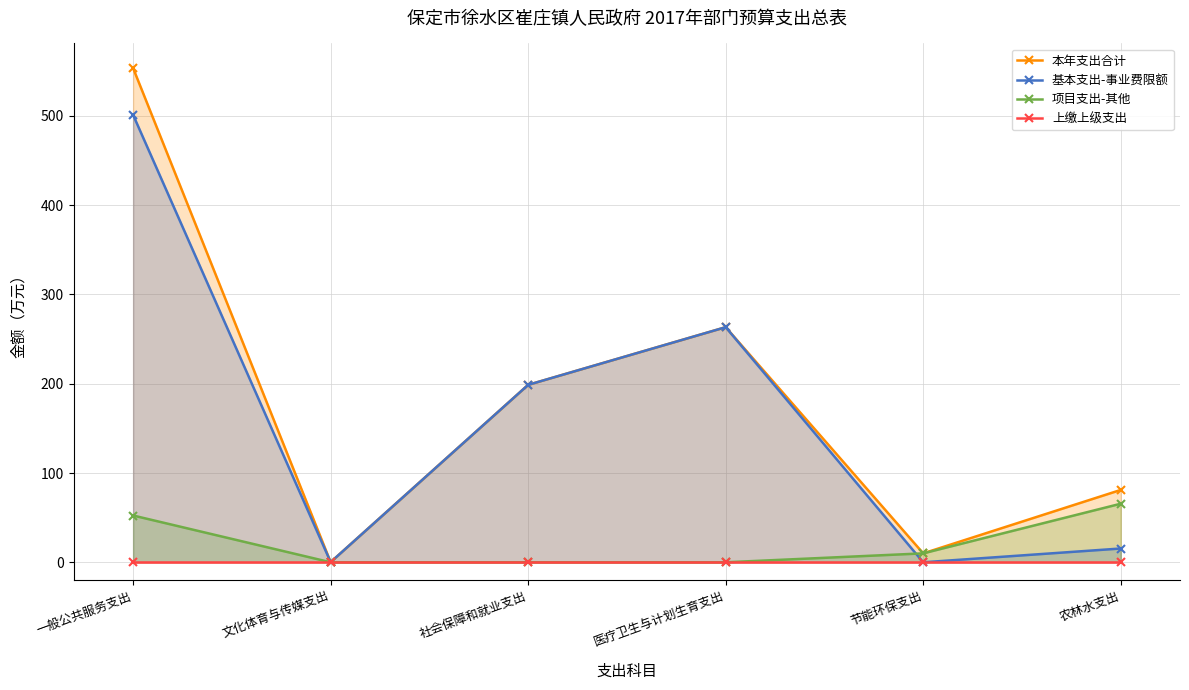

At which category is the sum across all series the highest?

一般公共服务支出